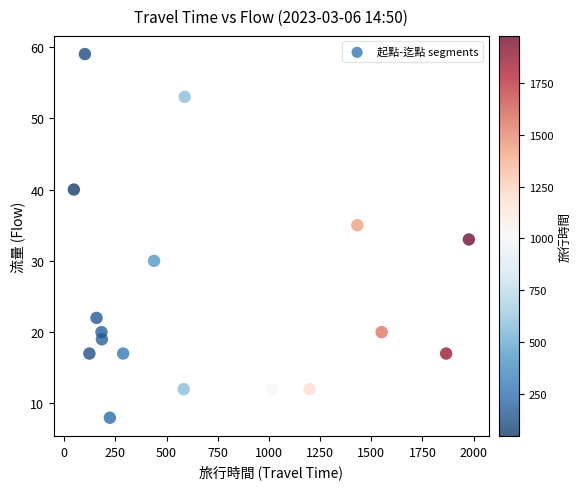

What is the range of Y values (max minus min)?

51